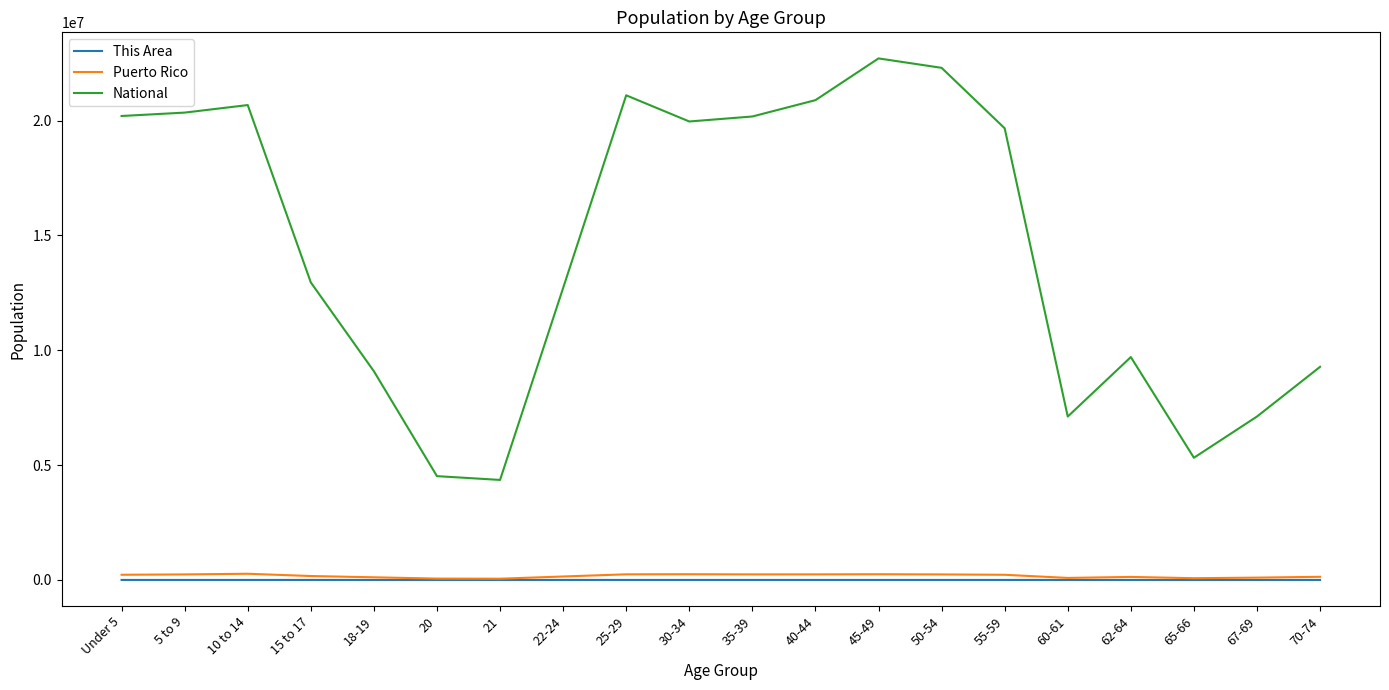

What is the highest value of the This Area series?

59